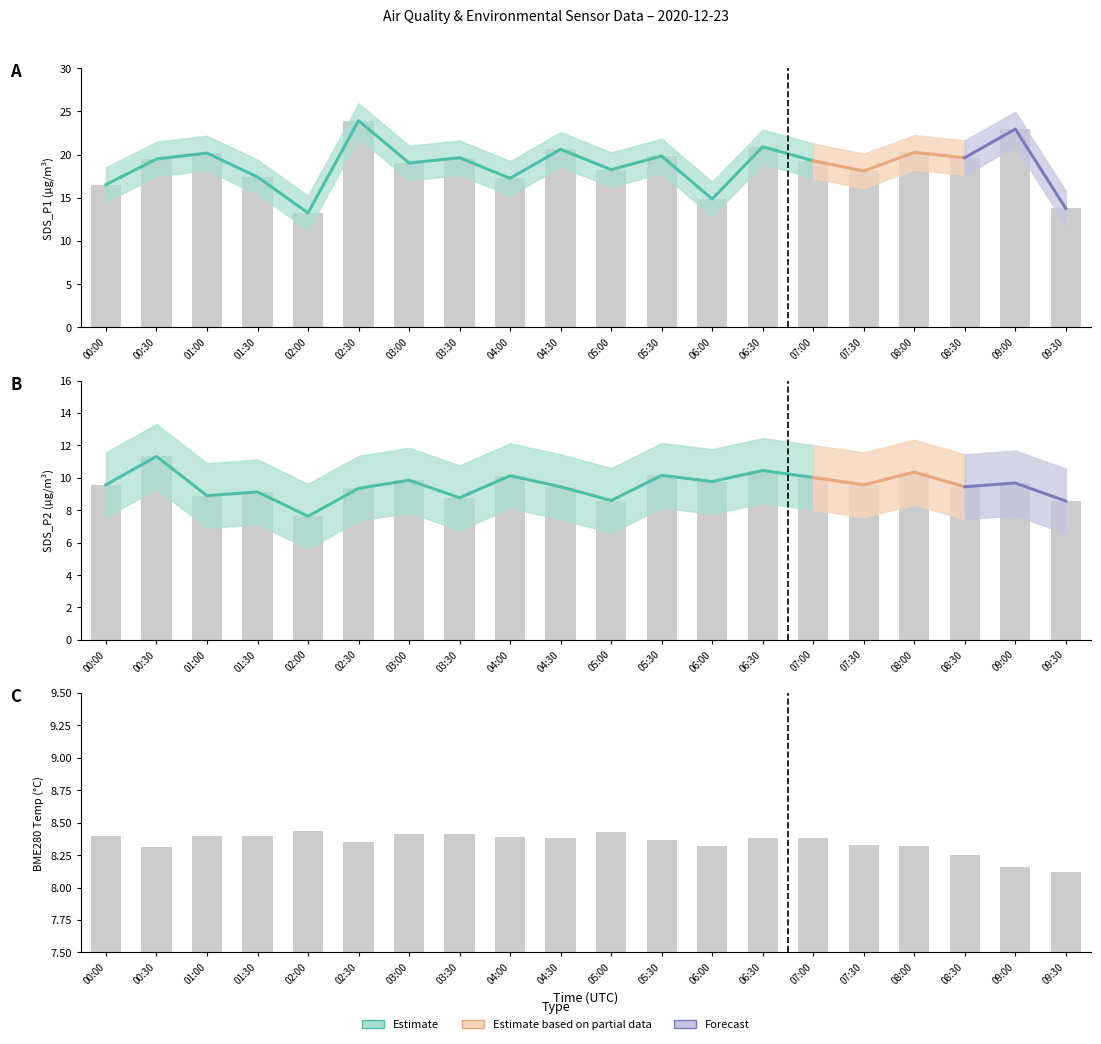

Which label corresponds to the smallest value in the chart?

02:00